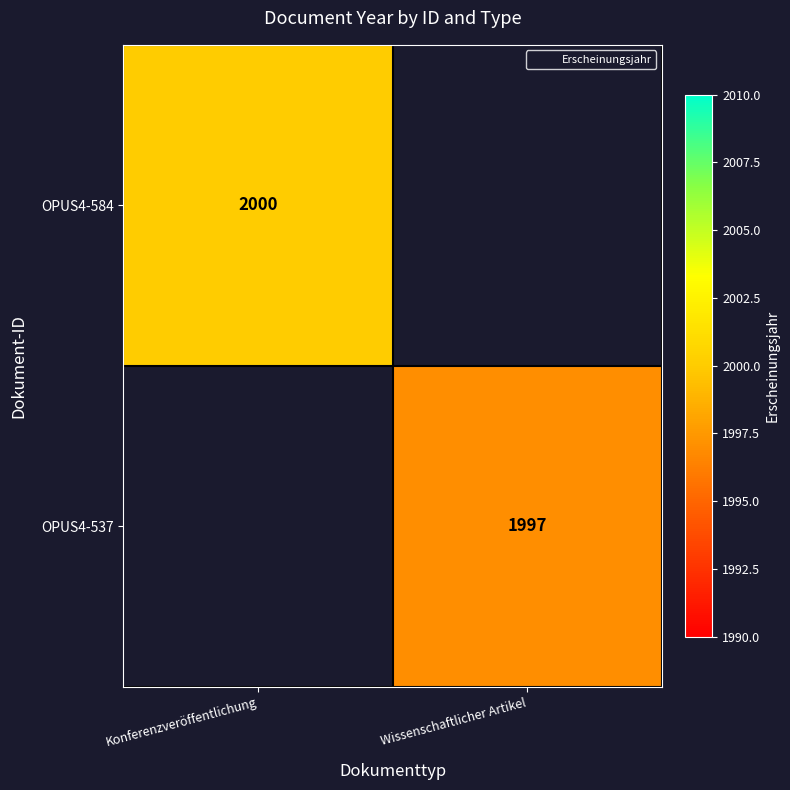

Which series has the widest spread of values?

OPUS4-584